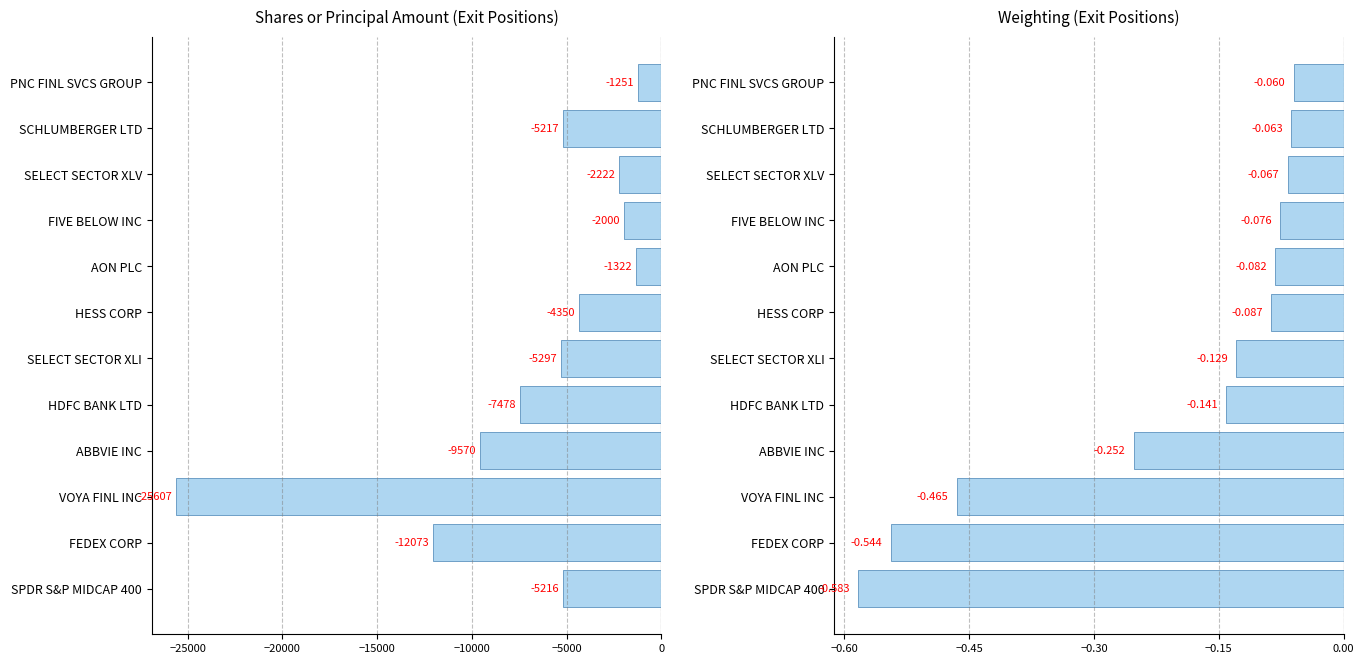

What is the difference between the highest and lowest values at SELECT SECTOR XLI?

5296.9